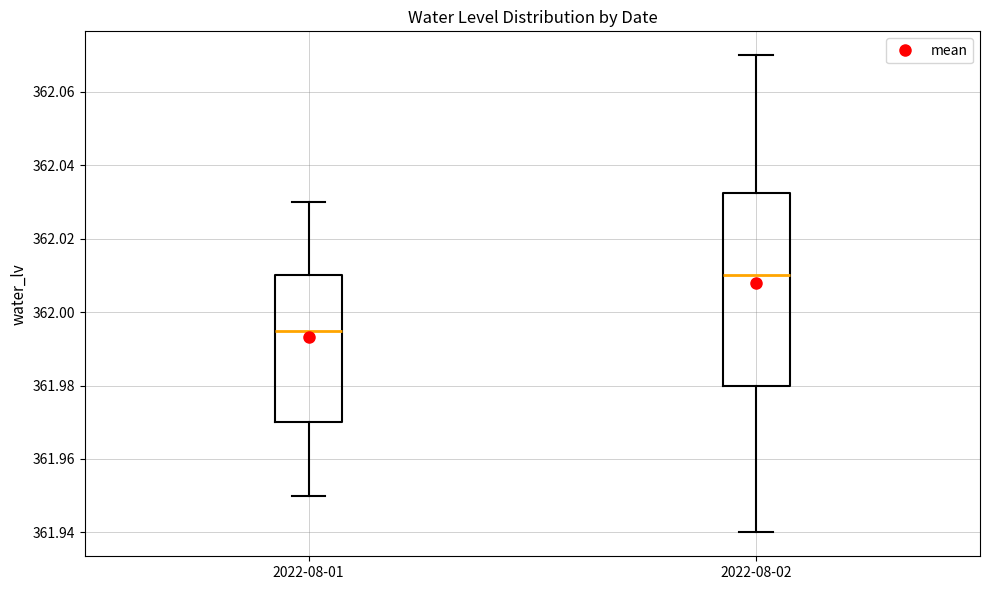

Which box's median line is the lowest?

2022-08-01